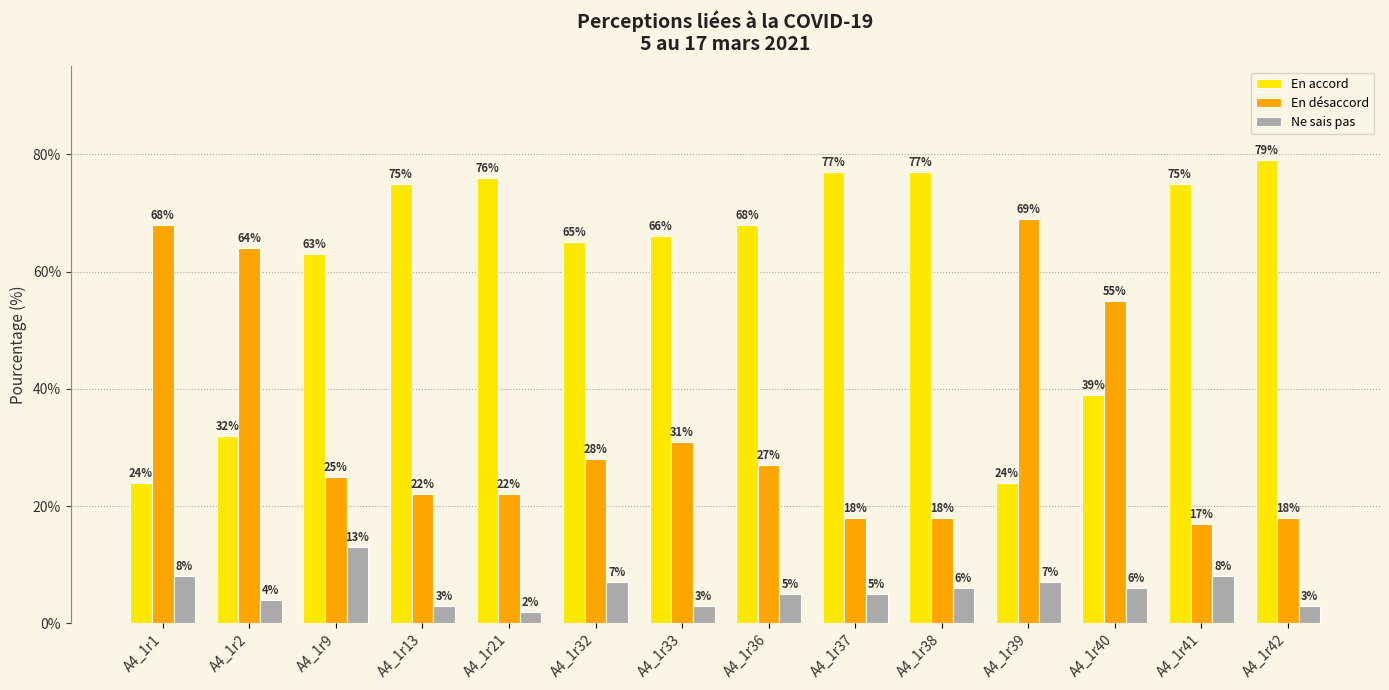

At which label does Ne sais pas first exceed 6?

A4_1r1